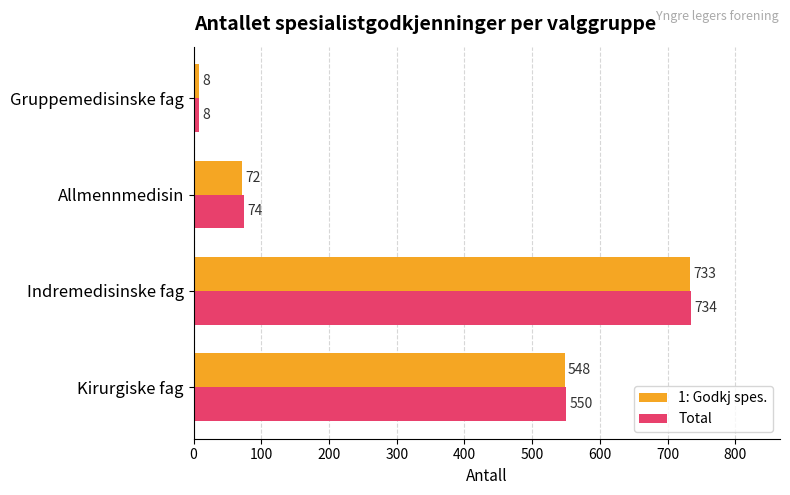

At which label is 1: Godkj spes. closest to 370?

Kirurgiske fag